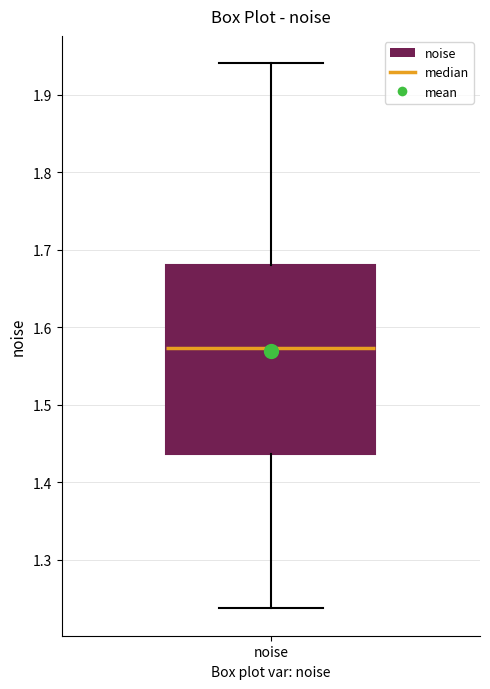

Transcribe this box plot: give where the median line is, the range the box spans, and where the two whiskers end, as read against the y-axis. The values are not printed on the chart, so give them approximately, as read against the axis.

median 1.57, box 1.44 to 1.68, whiskers 1.24 to 1.94